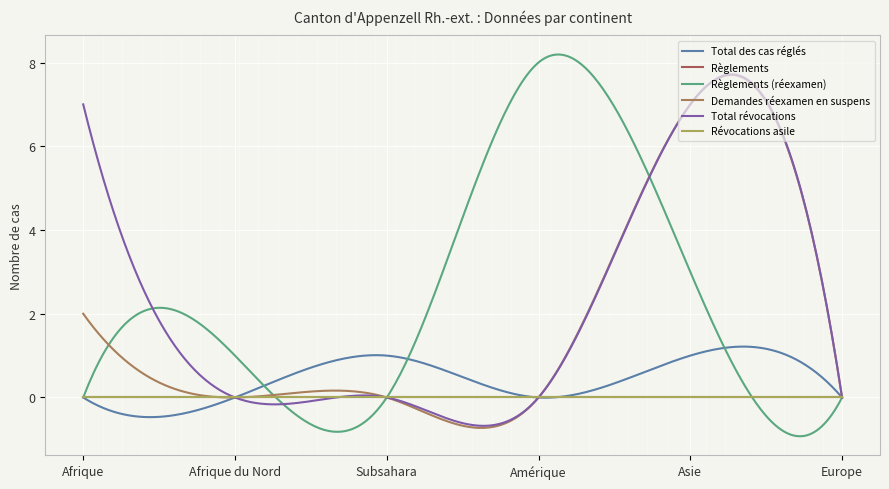

At which label does Total des cas réglés reach its peak?

Subsahara